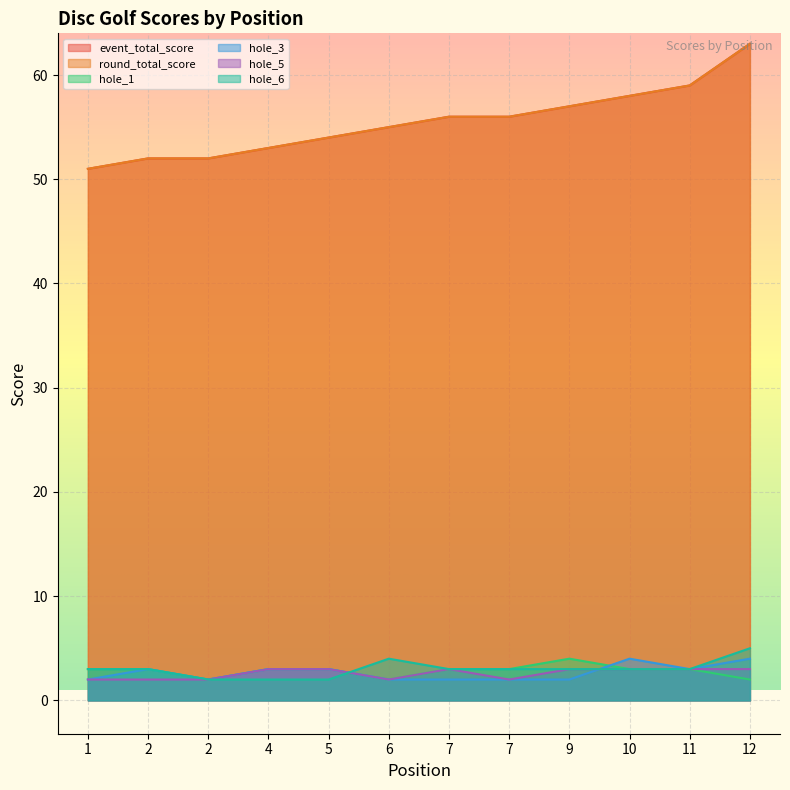

At which category does the chart reach its peak across all series?

12